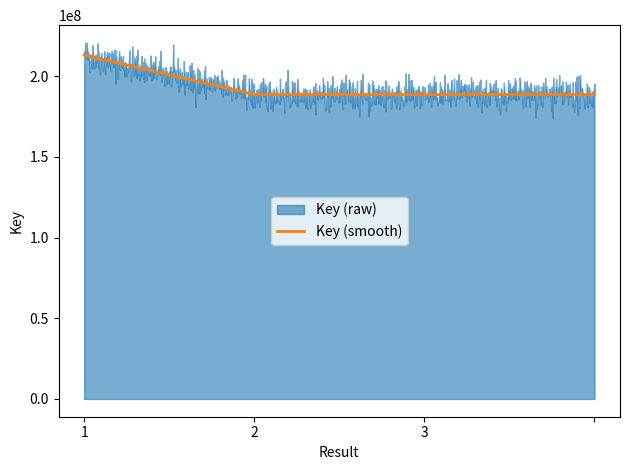

What is the label of the 3rd point from the right?

2